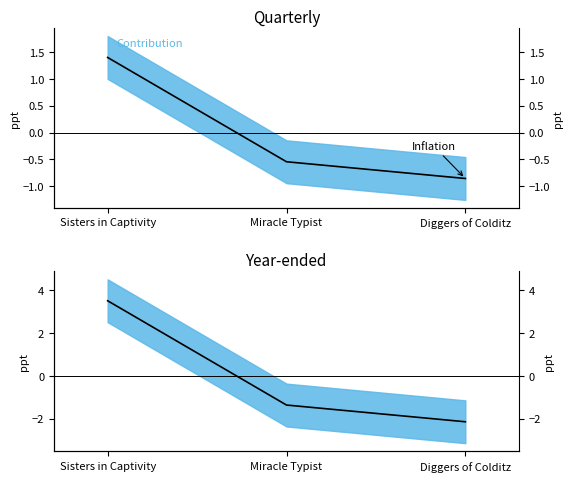

What is the greatest value displayed?

3.5